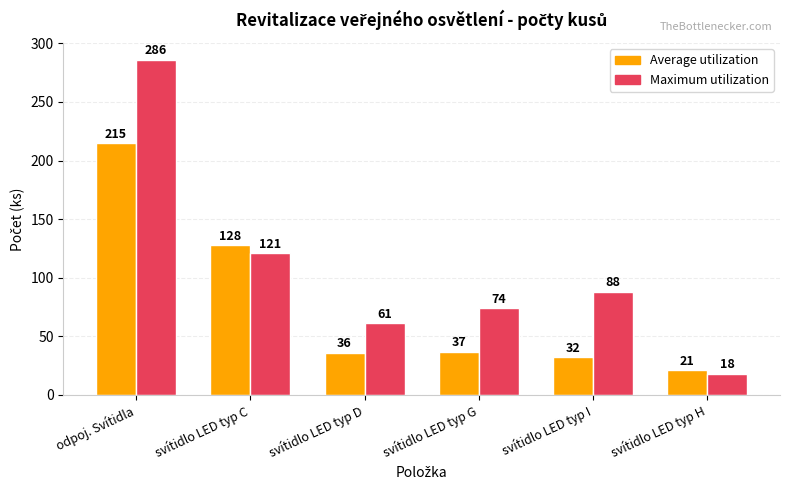

How many data points in Average utilization are less than 37?

3